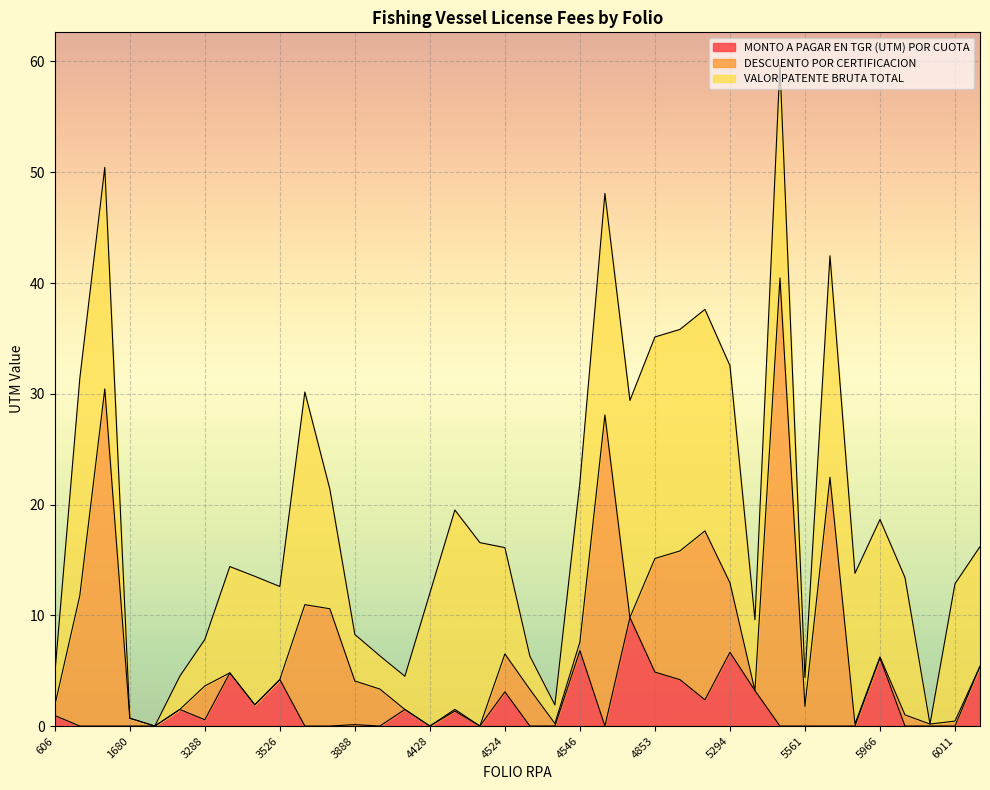

Reading left to right, transcribe all the data shown in this chart.

MONTO A PAGAR EN TGR (UTM) POR CUOTA: 606=0.9	801=0.0	1546=0.0	1680=0.0	2719=0.0	2825=1.5	3288=0.6	3395=4.8	3491=1.9	3526=4.2	3590=0.0	3816=0.0	3888=0.1	3918=0.0	4427=1.5	4428=0.0	4443=1.4	4480=0.0	4524=3.1	4528=0.0	4540=0.0	4546=6.8	4564=0.0	4786=9.8	4853=4.9	4858=4.2	5286=2.4	5294=6.7	5433=3.2	5547=0.0	5561=0.0	5592=0.0	5951=0.0	5966=6.2	6004=0.0	6005=0.0	6011=0.0	6316=5.4
DESCUENTO POR CERTIFICACION: 606=0.9	801=11.8	1546=30.4	1680=0.7	2719=0.0	2825=0.0	3288=3.0	3395=0.0	3491=0.0	3526=0.0	3590=11.0	3816=10.6	3888=3.9	3918=3.3	4427=0.0	4428=0.0	4443=0.1	4480=0.0	4524=3.4	4528=3.3	4540=0.2	4546=0.8	4564=28.1	4786=0.0	4853=10.3	4858=11.6	5286=15.2	5294=6.3	5433=0.0	5547=40.5	5561=1.8	5592=22.5	5951=0.2	5966=0.1	6004=1.0	6005=0.2	6011=0.5	6316=0.0
VALOR PATENTE BRUTA TOTAL: 606=2.8	801=19.6	1546=20.0	1680=0.0	2719=0.0	2825=3.0	3288=4.2	3395=9.6	3491=11.6	3526=8.4	3590=19.2	3816=10.8	3888=4.2	3918=3.0	4427=3.0	4428=12.0	4443=18.0	4480=16.6	4524=9.6	4528=3.0	4540=1.7	4546=14.4	4564=20.0	4786=19.6	4853=20.0	4858=20.0	5286=20.0	5294=19.6	5433=6.4	5547=19.2	5561=2.6	5592=20.0	5951=13.6	5966=12.4	6004=12.4	6005=0.0	6011=12.4	6316=10.8